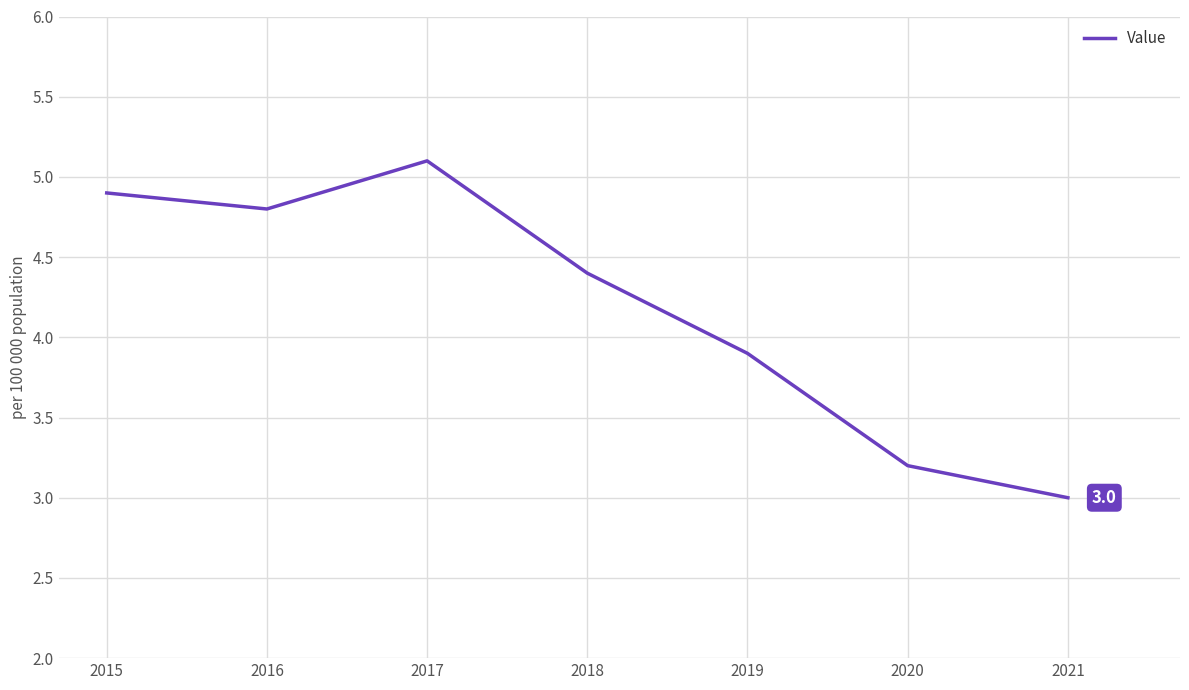

At which label is the value closest to 4?

2019